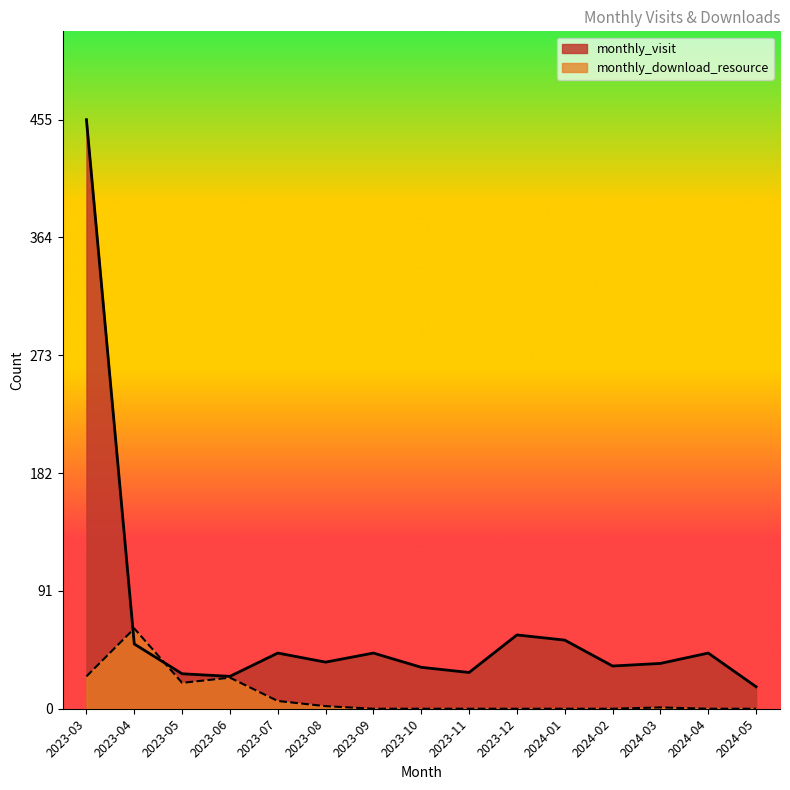

List the series in order of their overall mean, highest first.

monthly_visit, monthly_download_resource